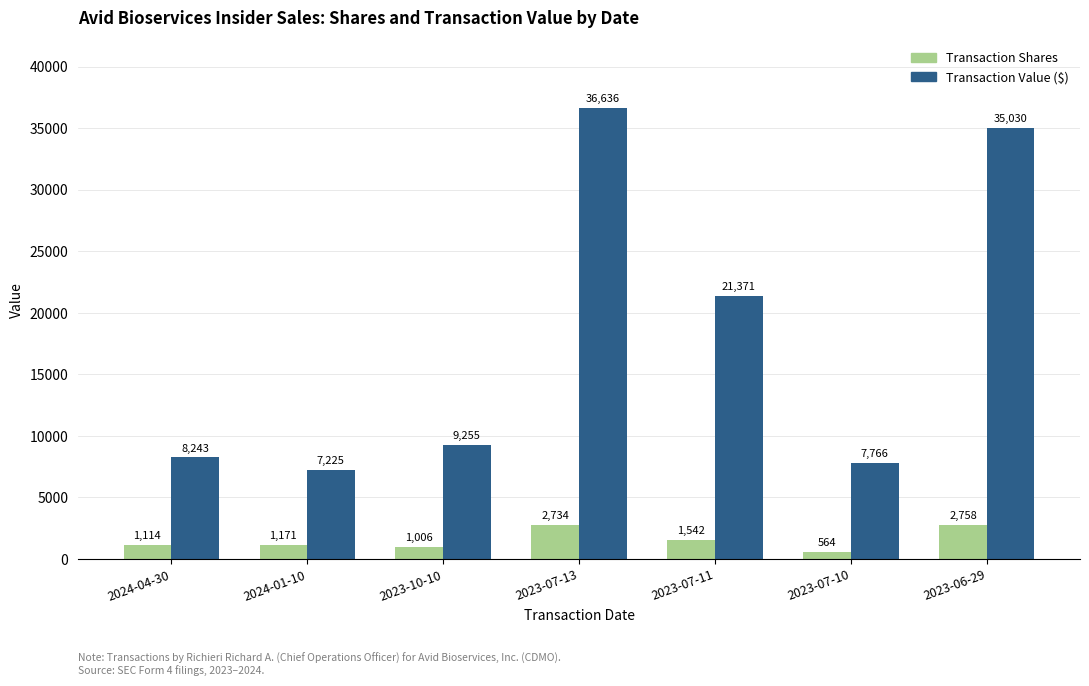

What is the difference between the maximum and minimum values in the Transaction Shares series?

2194